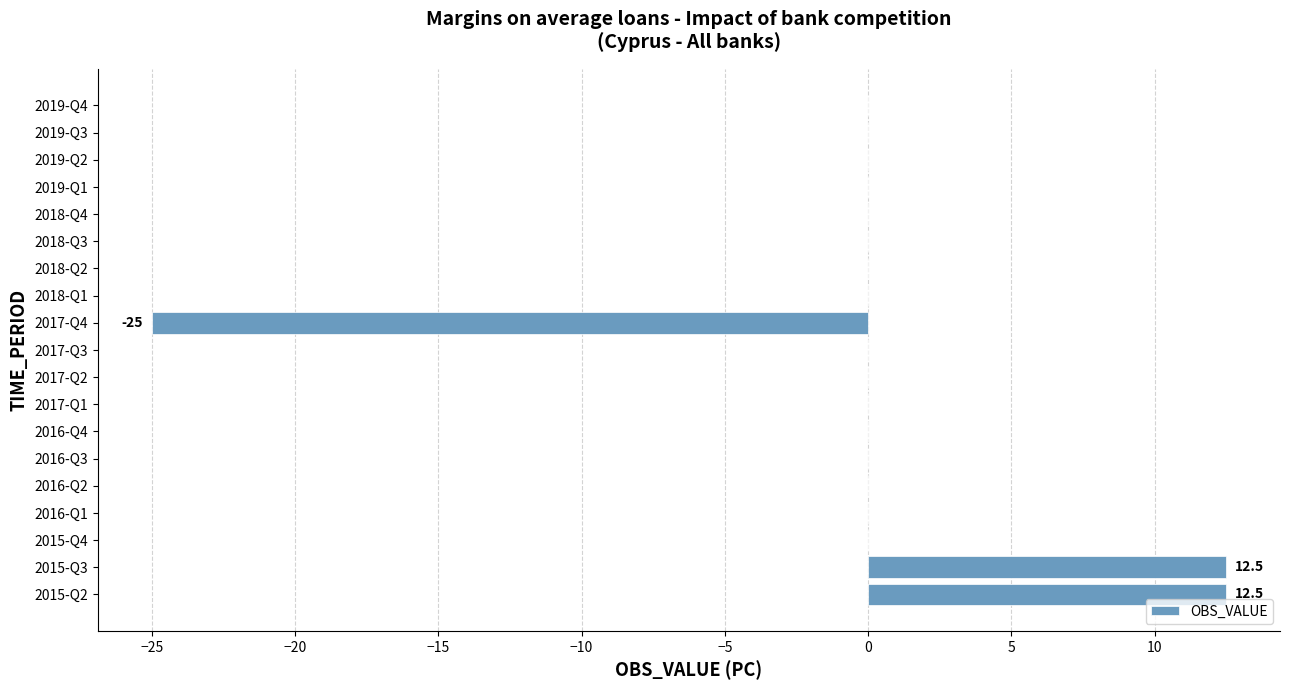

The value at 2015-Q2 is 19.9. True or false?

False